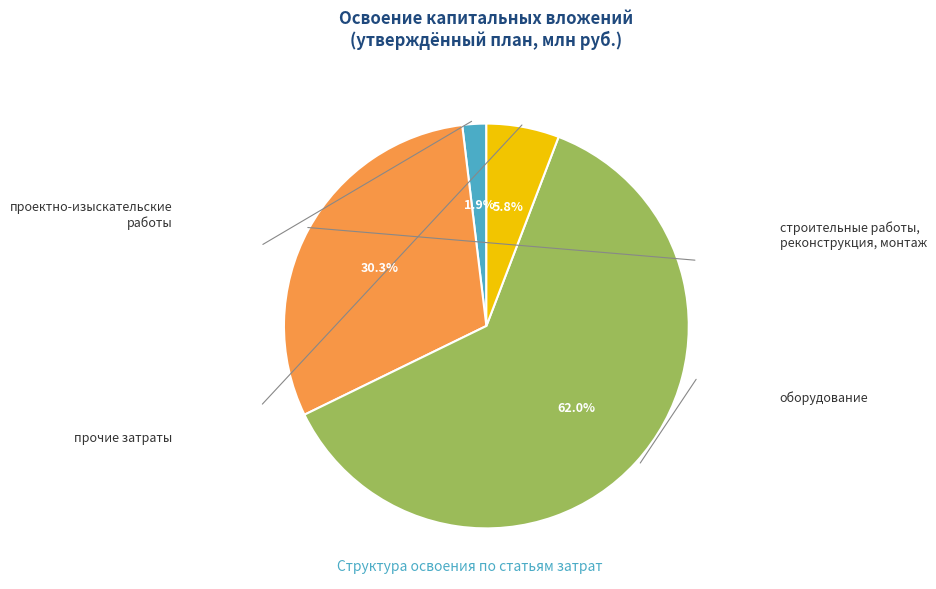

Is there a majority slice in this chart?

Yes